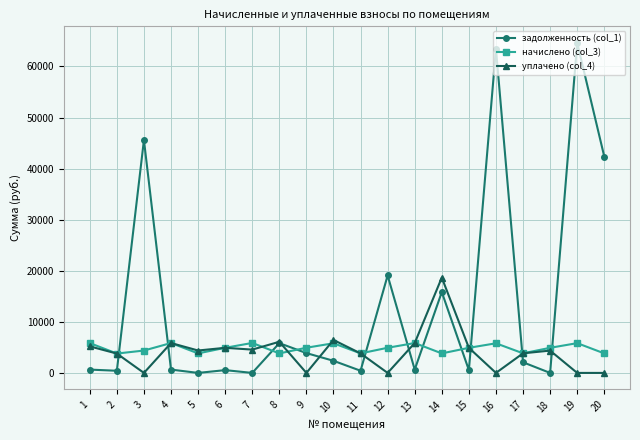

What is the value of the уплачено (col_4) point at the 10th from the left?

6451.9